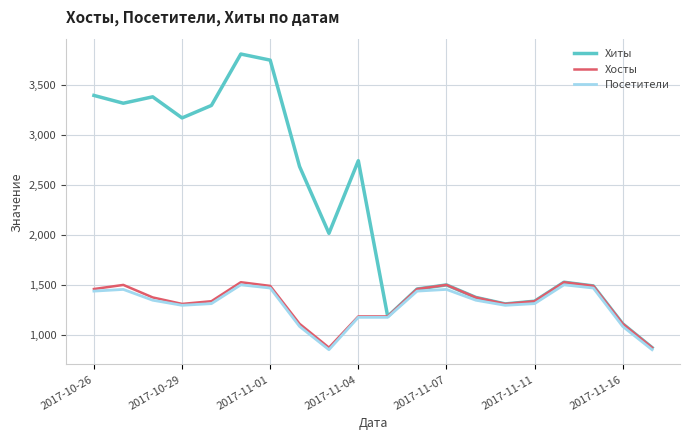

Which series has the largest range (max minus min)?

Хиты